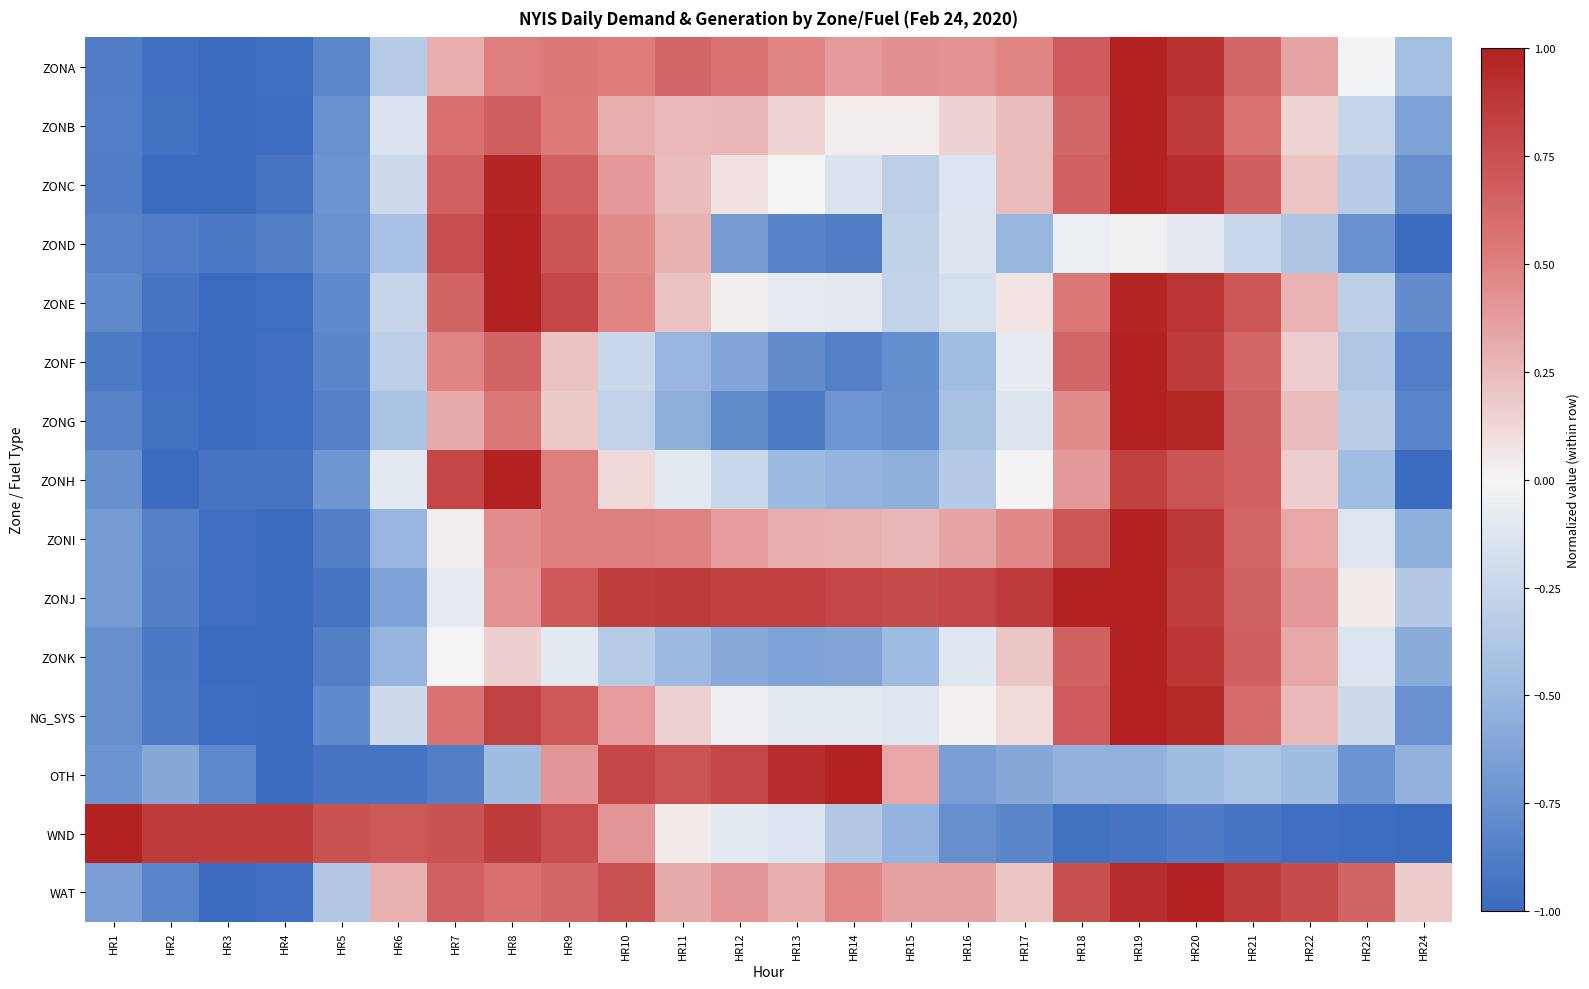

List the series in order of their peak value, highest first.

ZONA, ZONB, ZONC, ZOND, ZONE, ZONF, ZONG, ZONH, ZONI, ZONJ, ZONK, NG_SYS, OTH, WND, WAT